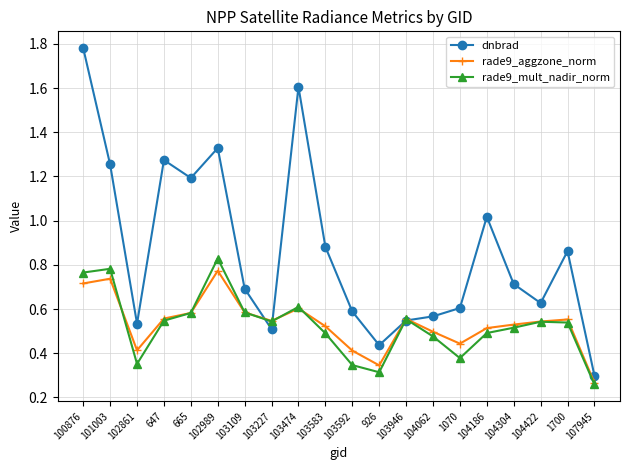

The dnbrad series shows 0.3 at 107945. True or false?

True